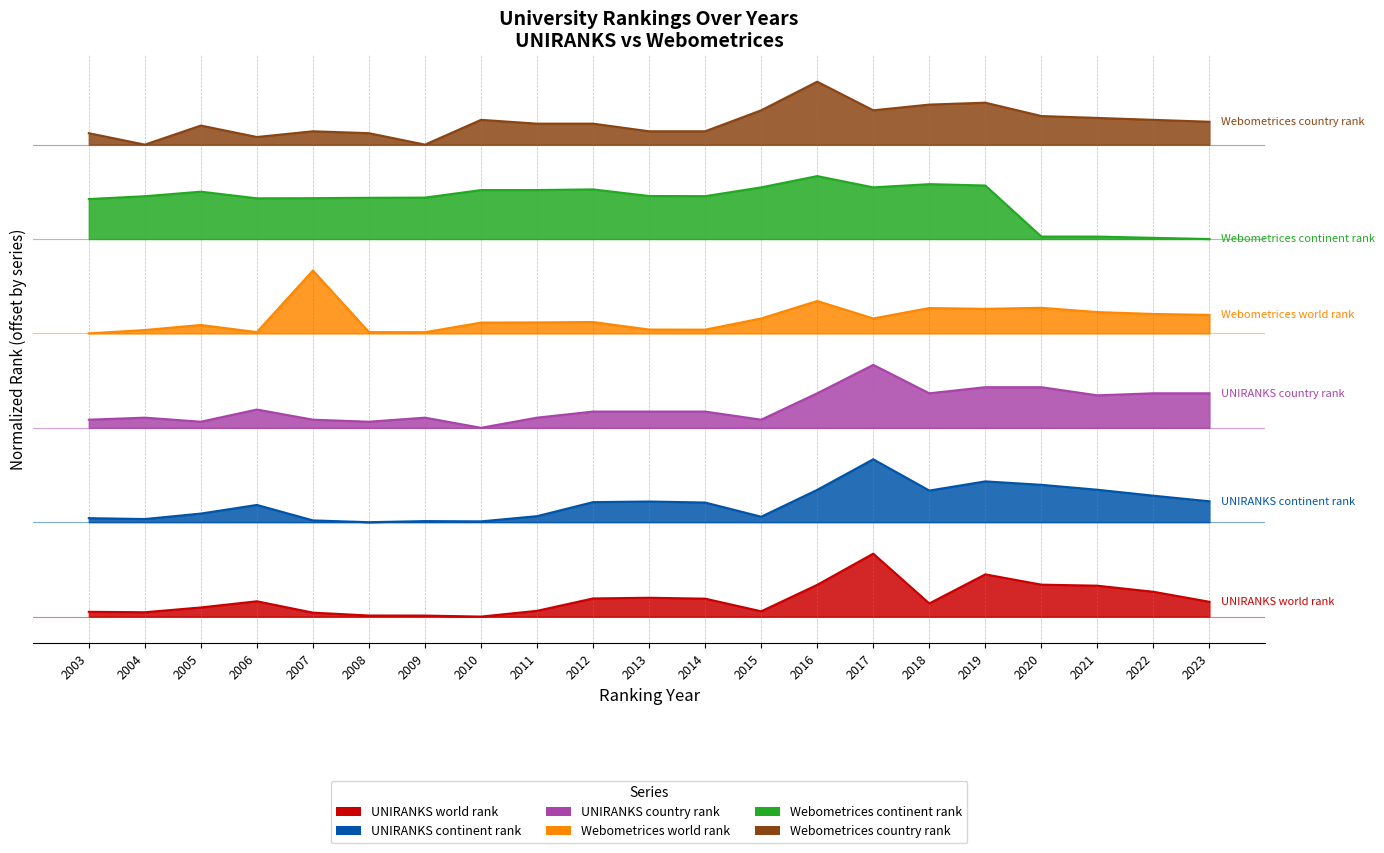

Is the value of Webometrices continent rank at 2010 greater than the value of Webometrices world rank at 2010?

Yes